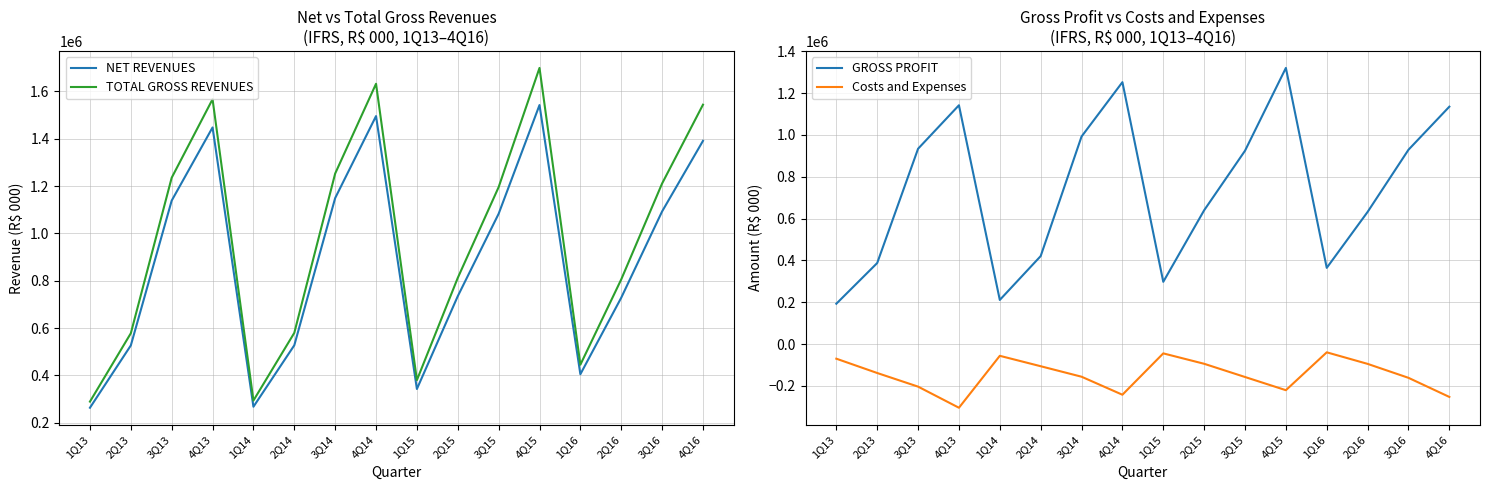

True or false: TOTAL GROSS REVENUES and GROSS PROFIT intersect in this chart.

False